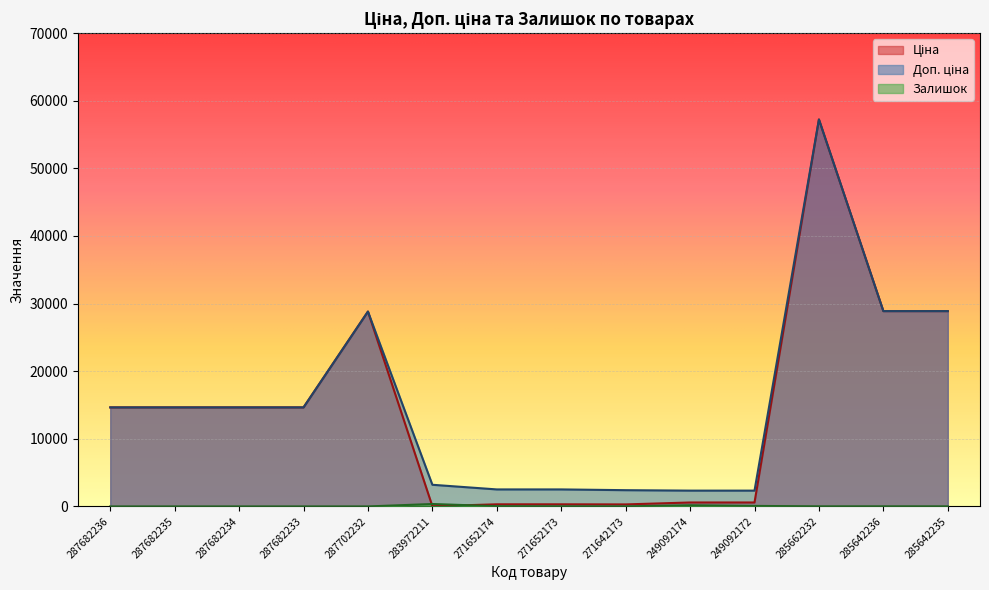

List the series in order of their peak value, lowest first.

Залишок, Ціна, Доп. ціна